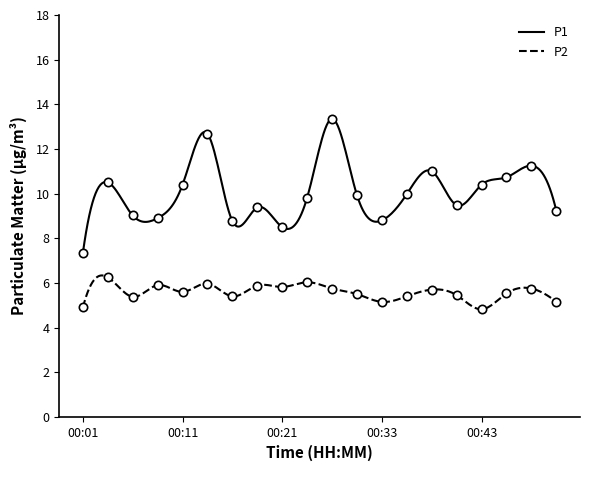

What are all the series names shown in the legend?

P1, P2